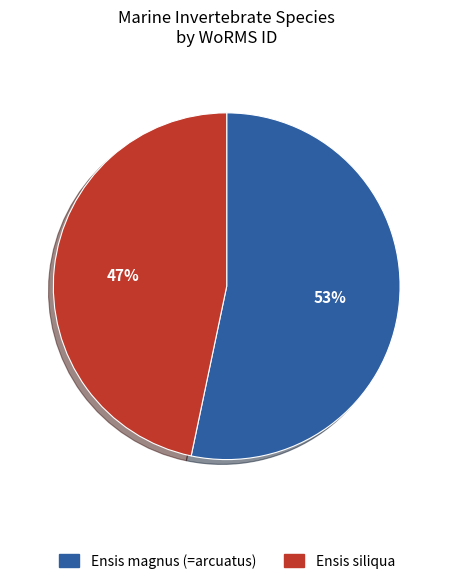

Rank the categories by value from highest to lowest.

Ensis magnus (=arcuatus), Ensis siliqua